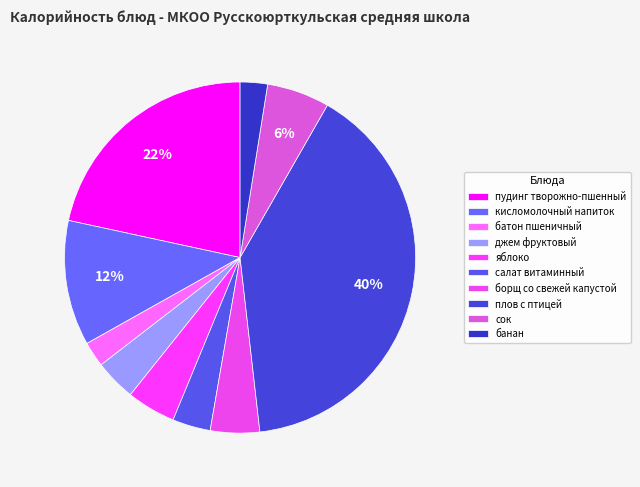

To the nearest percent, what is the difference between the банан and яблоко slice percentages?

2%